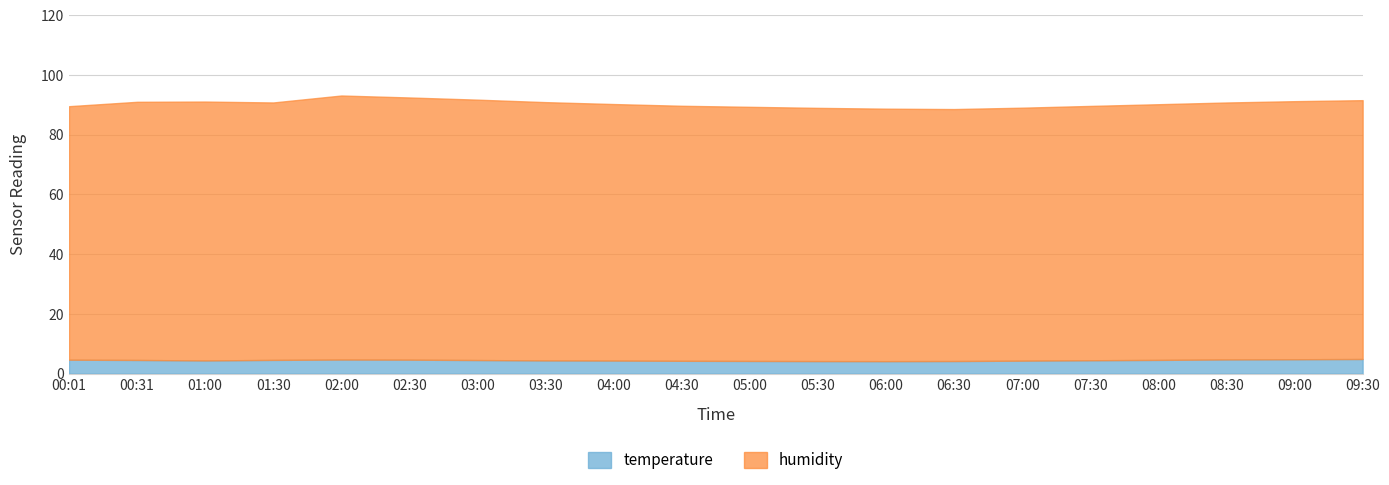

What position from the left is 03:30?

8